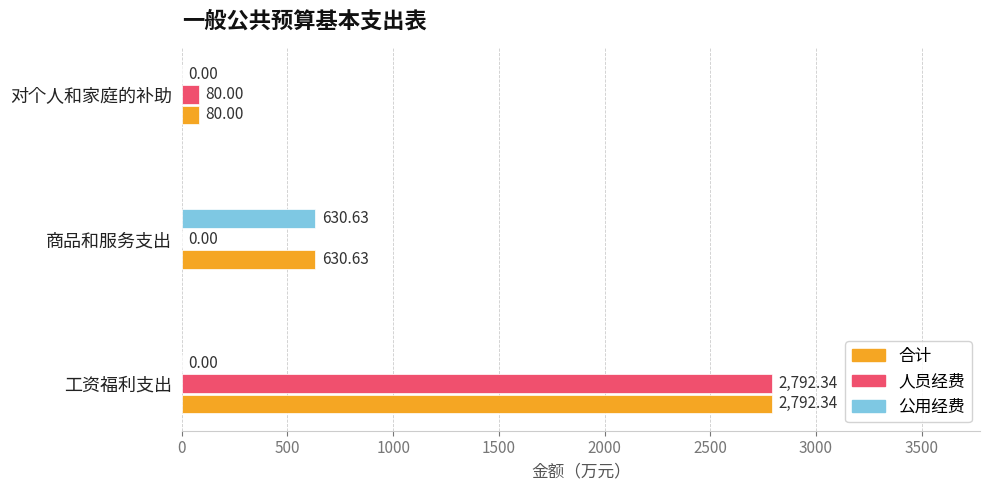

Which series has the largest total across all categories?

合计